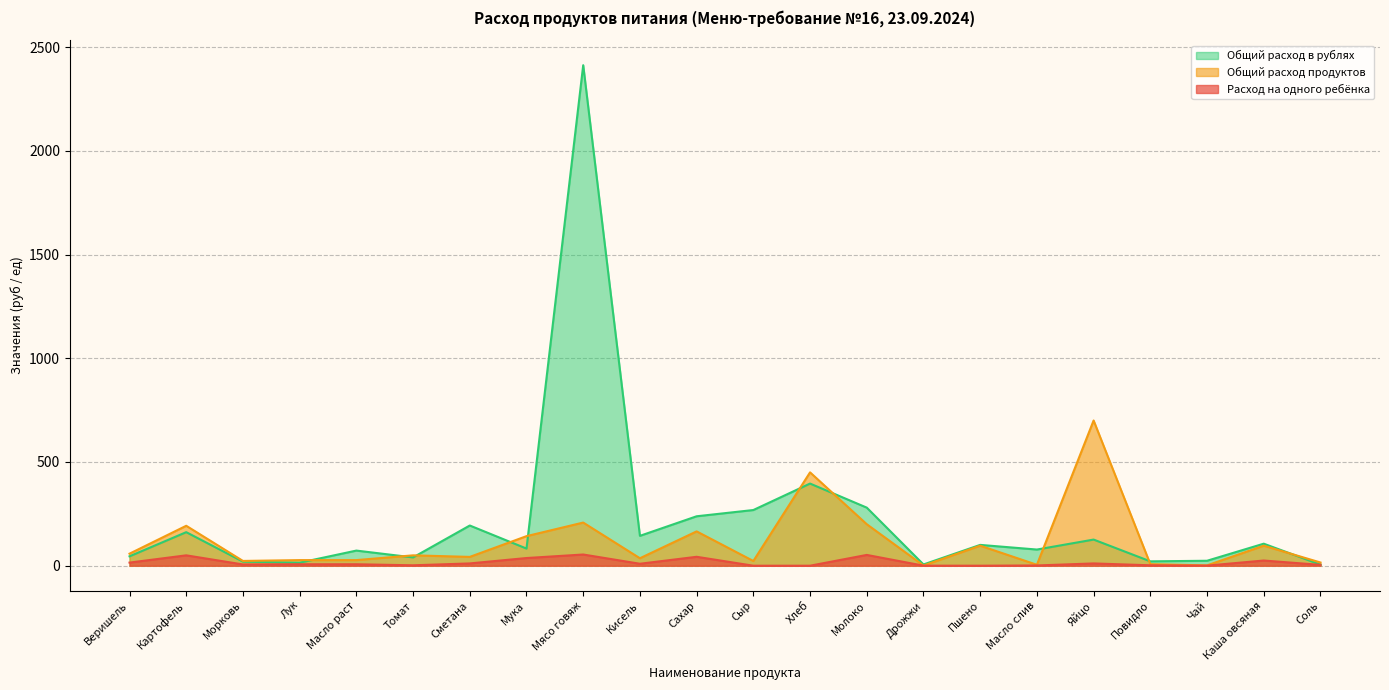

Does the chart have visible grid lines?

Yes